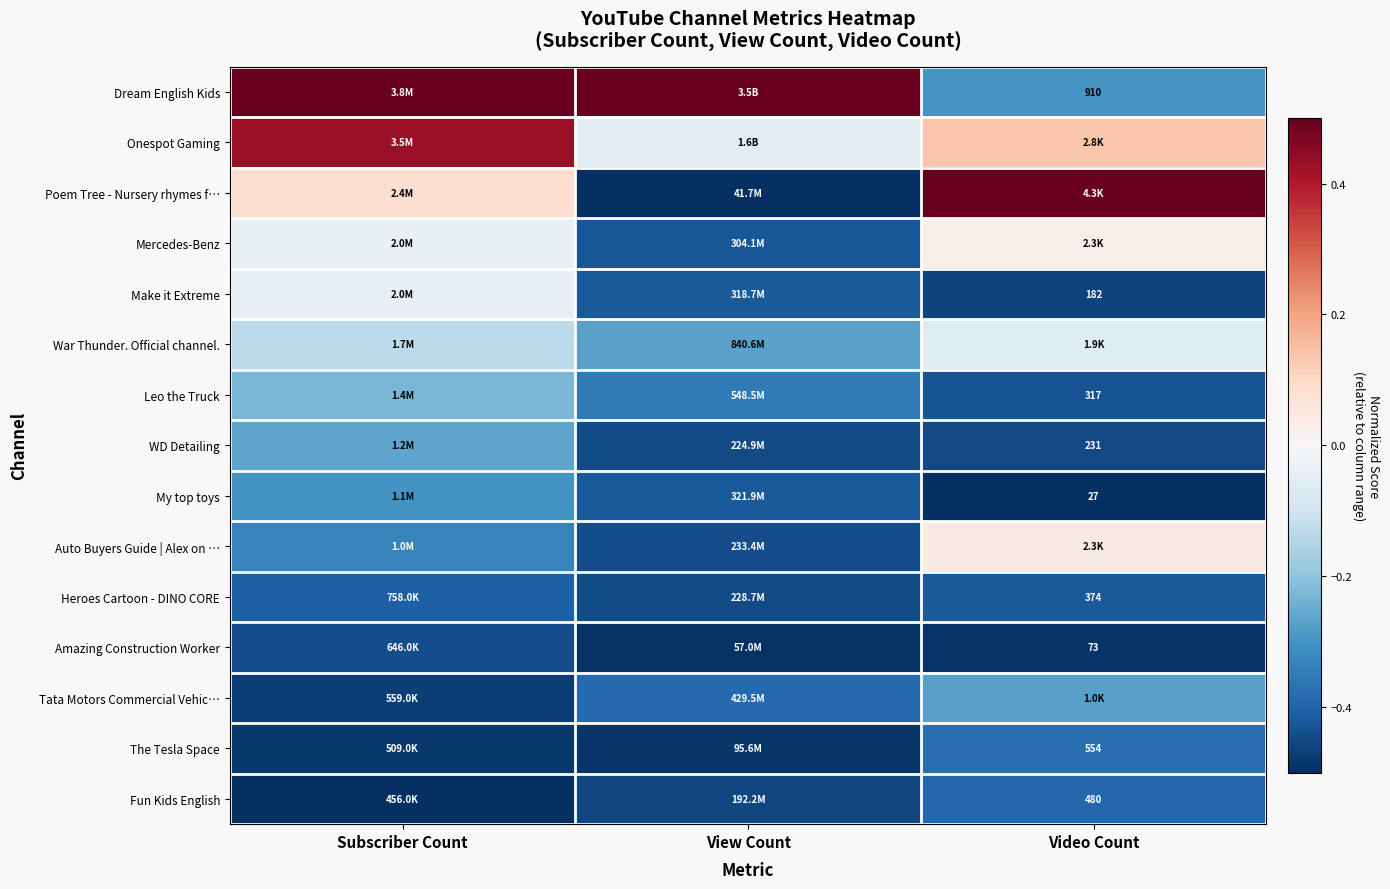

Count the number of data series in this chart.

15